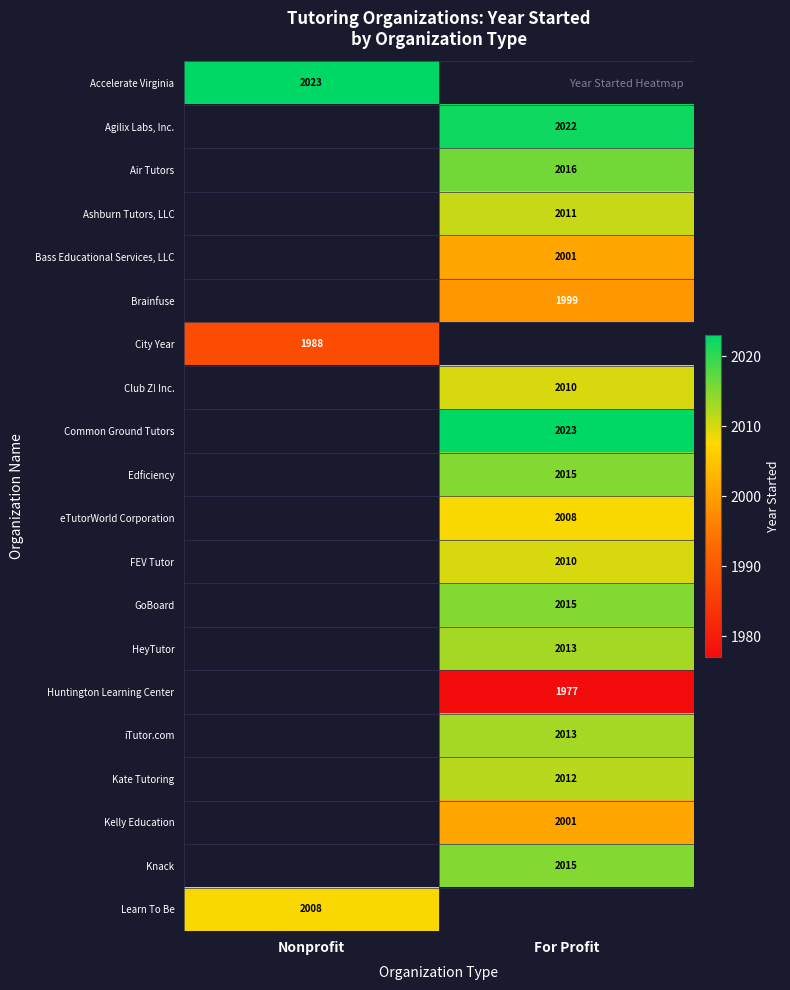

Is it true that FEV Tutor equals 3336 at For Profit?

False